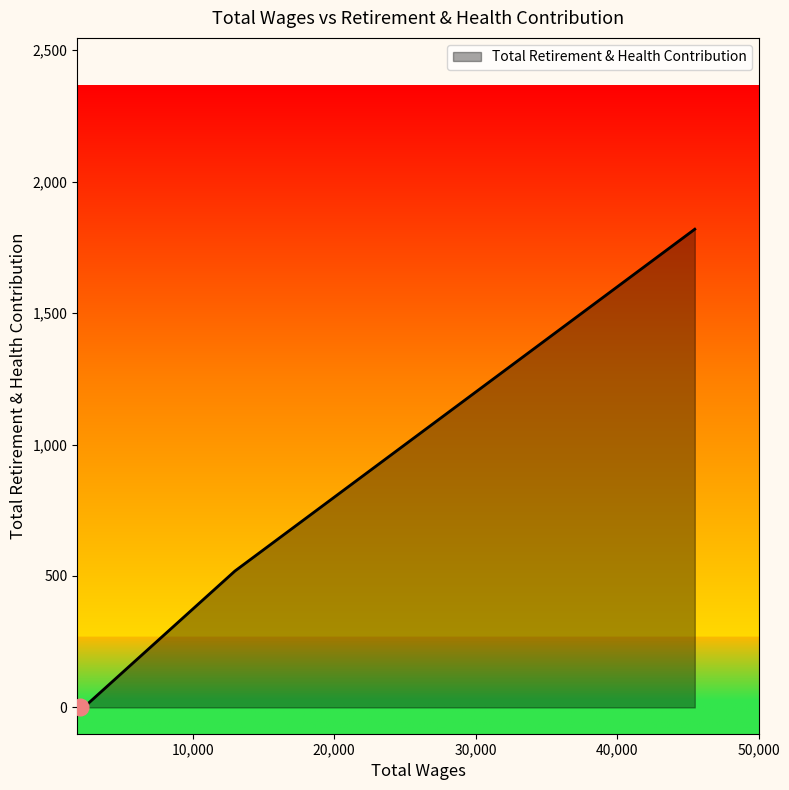

What is the difference between the maximum and minimum values?

1819